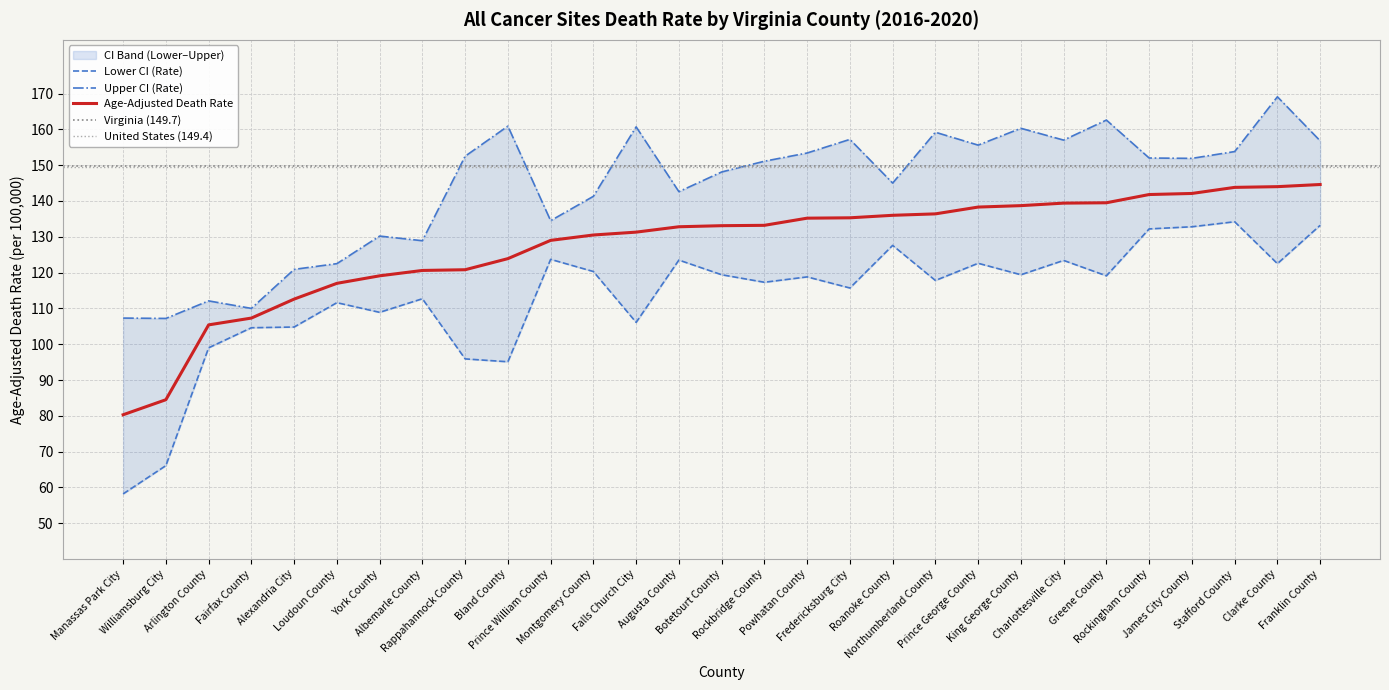

True or false: Upper CI (Rate) has more than 0 interior local peaks.

True